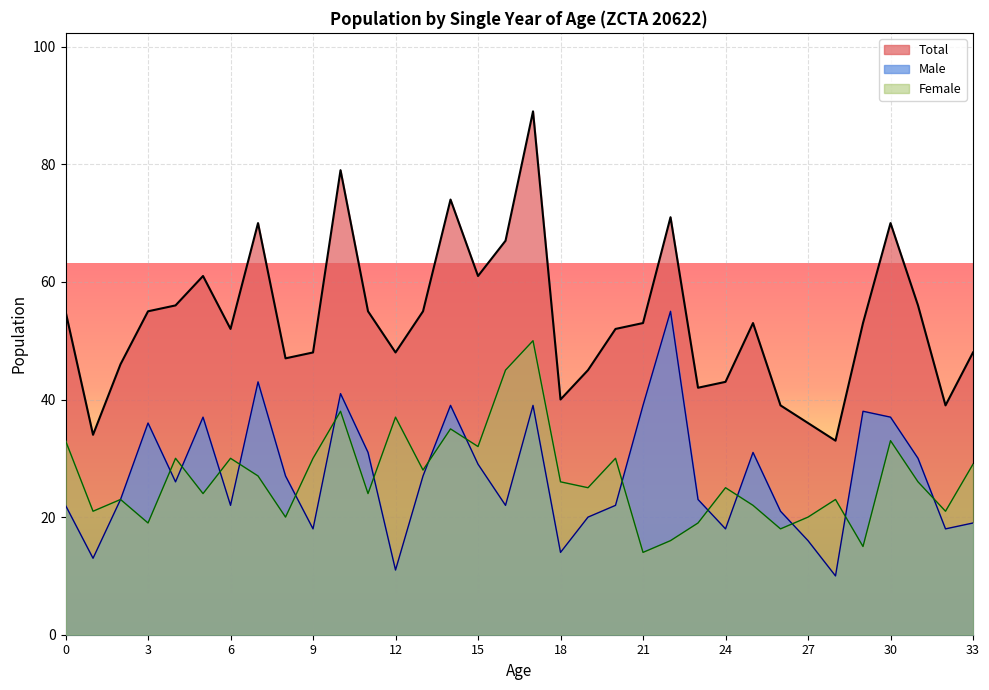

The Male series shows 14 at 6. True or false?

False